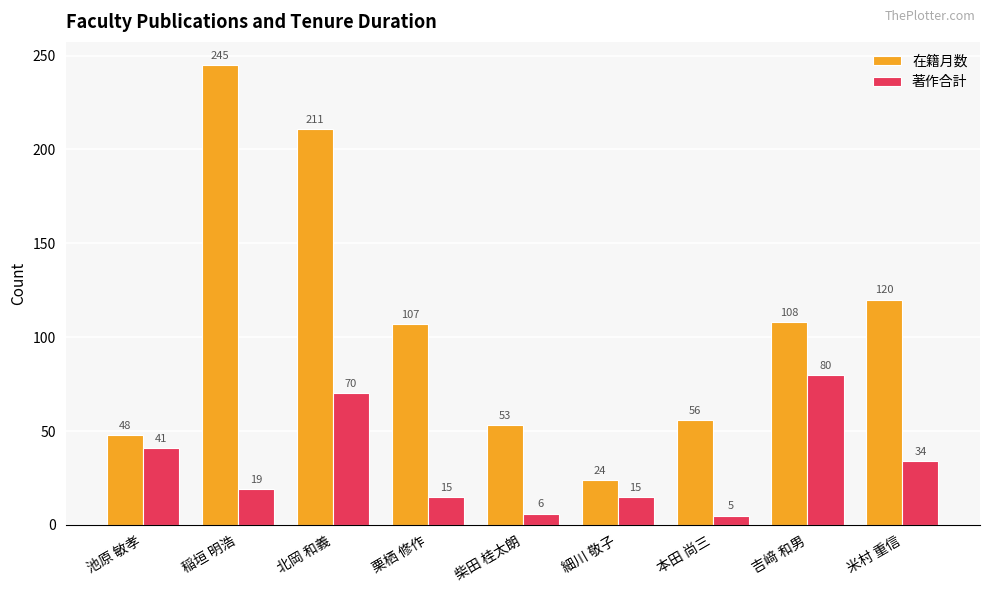

What is the difference between the 著作合計 values at 栗栖 修作 and 池原 敏孝?

26